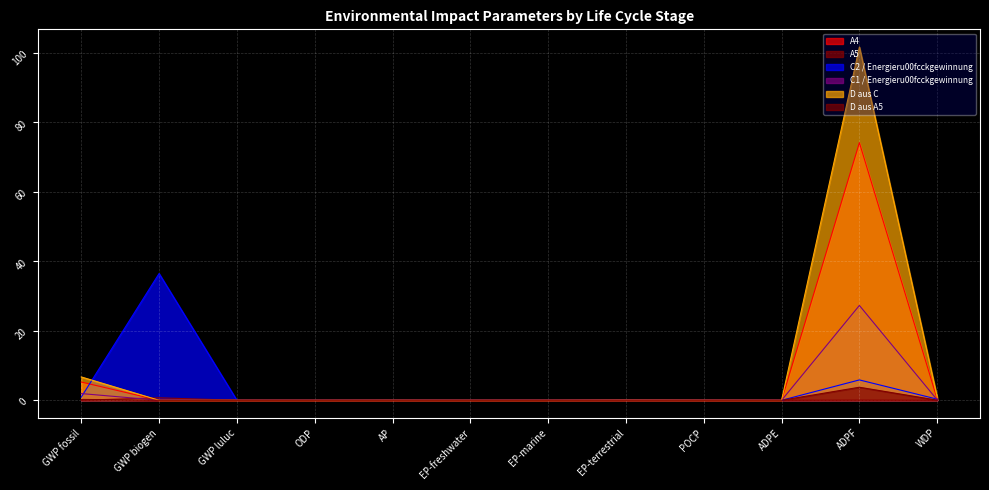

How many categories are shown in the chart?

12